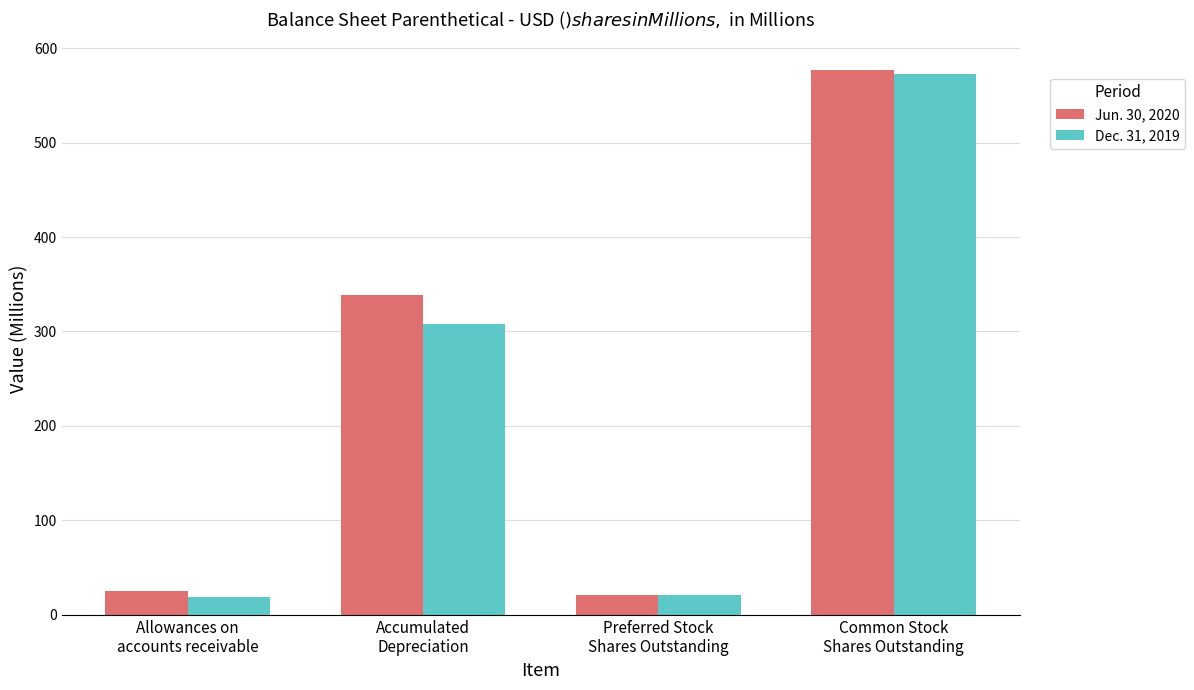

Does the chart contain stacked bars?

No